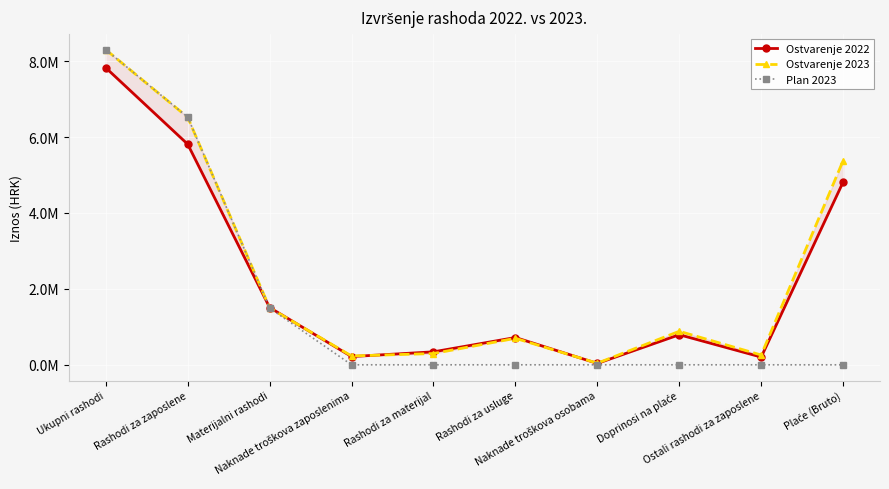

Is it true that Plan 2023 equals 0.0 at Doprinosi na plaće?

True